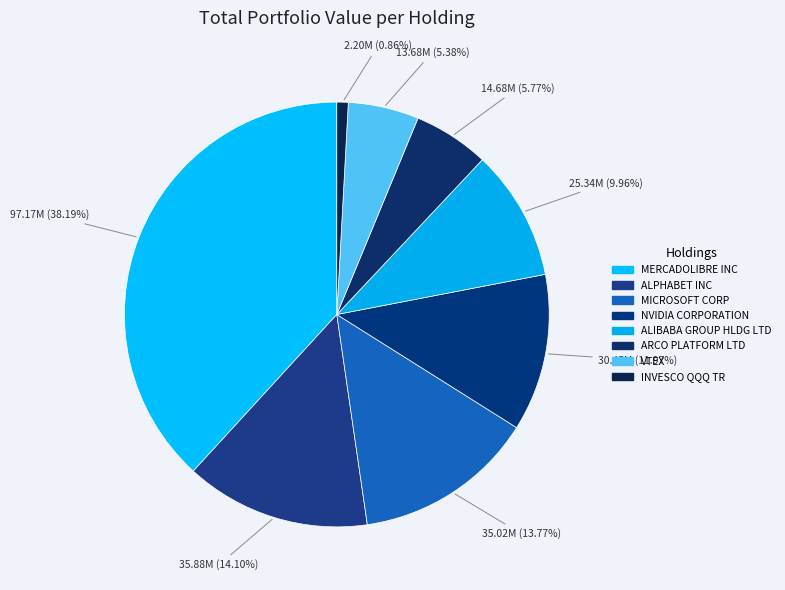

To the nearest percent, what is the difference between the ALPHABET INC and VTEX slice percentages?

9%